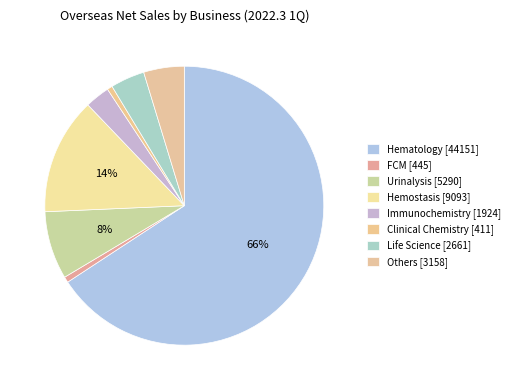

Is there a majority slice in this chart?

Yes